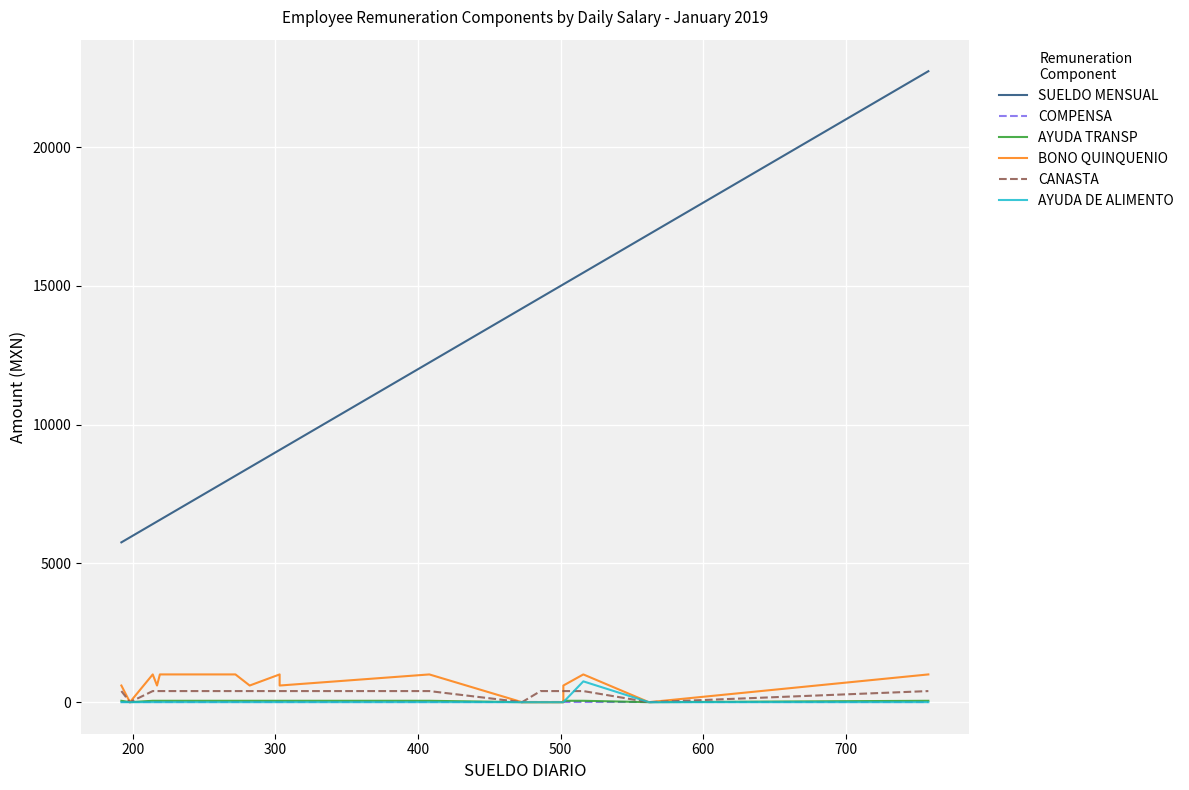

True or false: AYUDA TRANSP and BONO QUINQUENIO cross at least once.

False